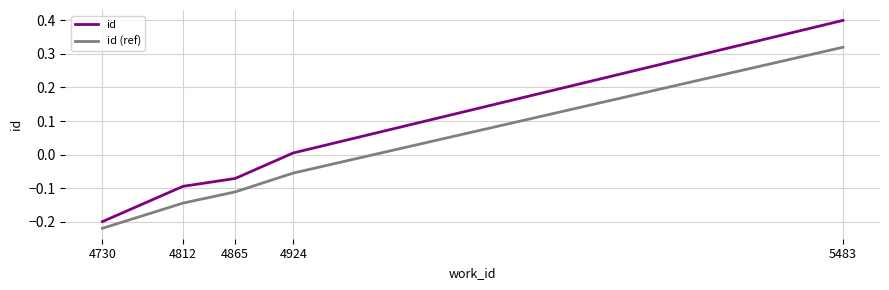

True or false: id (ref) and id intersect in this chart.

False